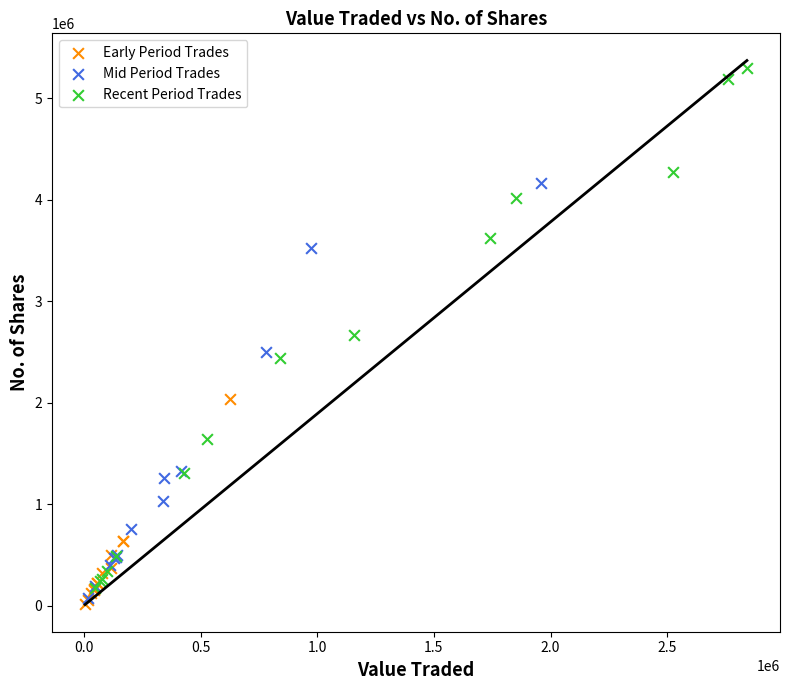

Which series has the widest spread of Y values?

Recent Period Trades